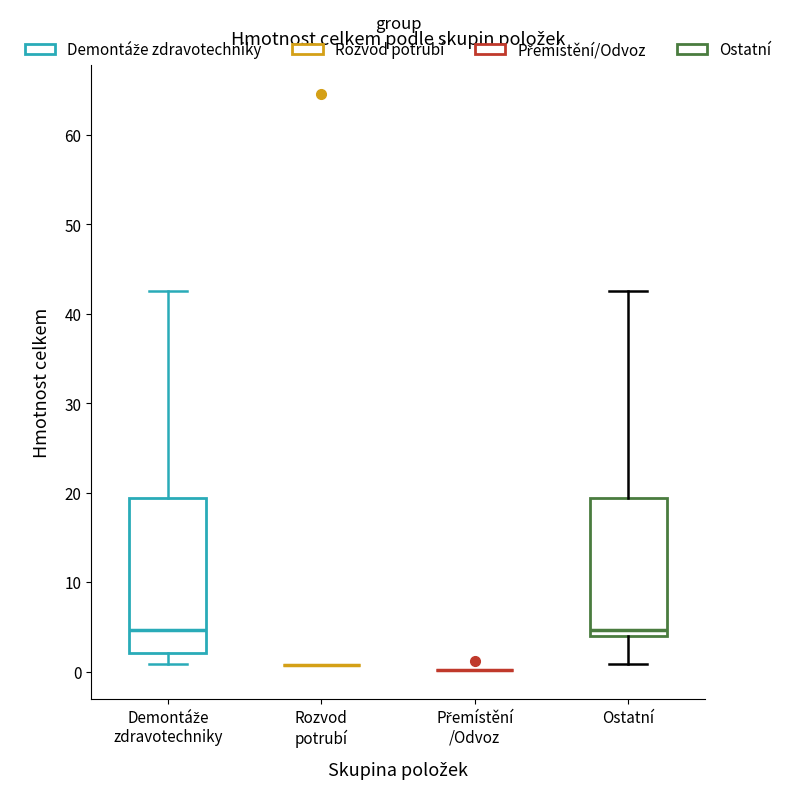

Which box is the tallest, from its lower edge to its upper edge?

Demontáže zdravotechniky